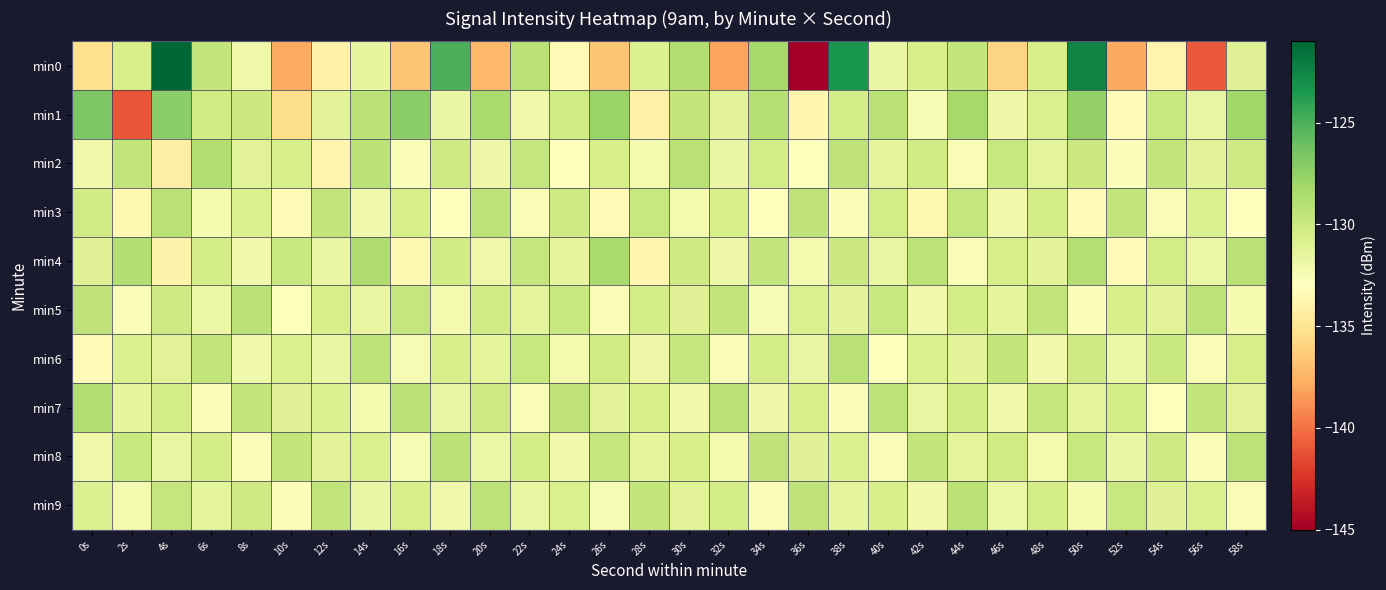

What is the difference between the highest and lowest values at 26s?

8.9